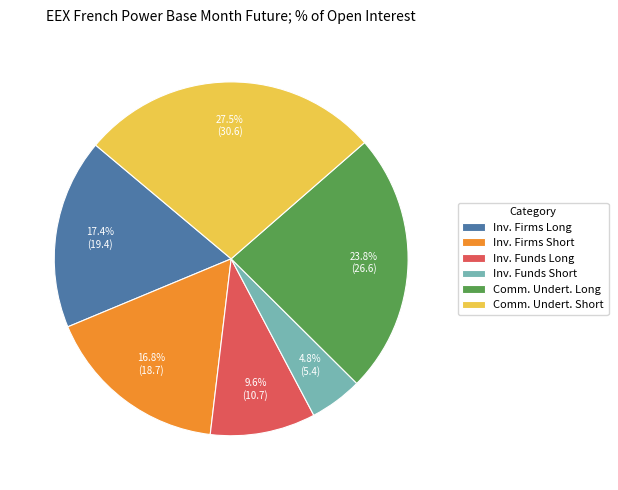

Do Inv. Funds Short and Inv. Funds Long together represent more than half of the pie?

No